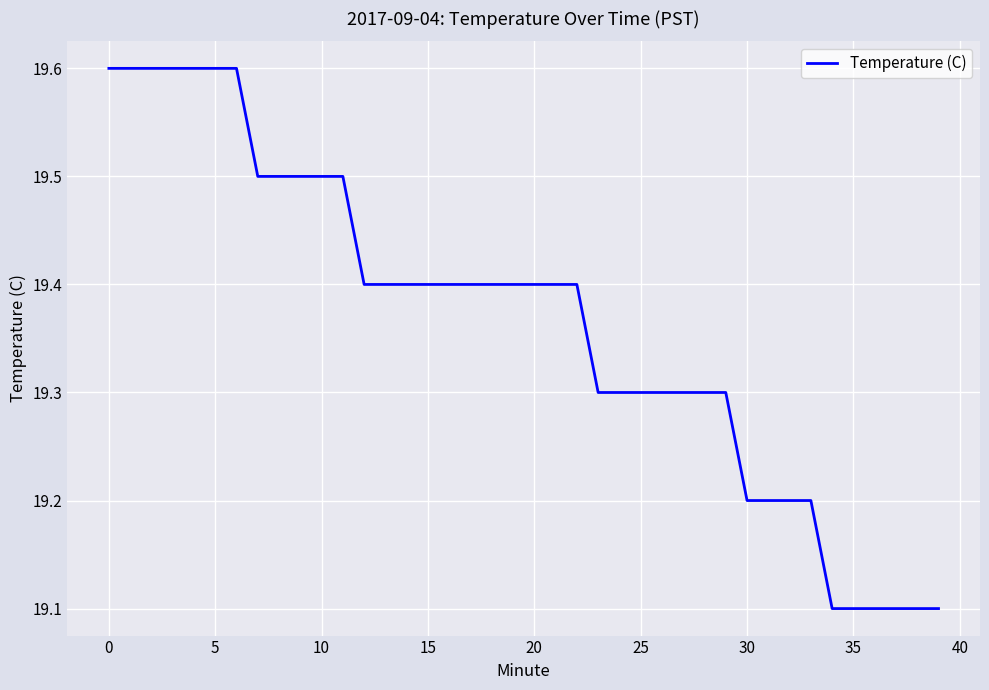

What is the maximum value shown in the chart?

19.6